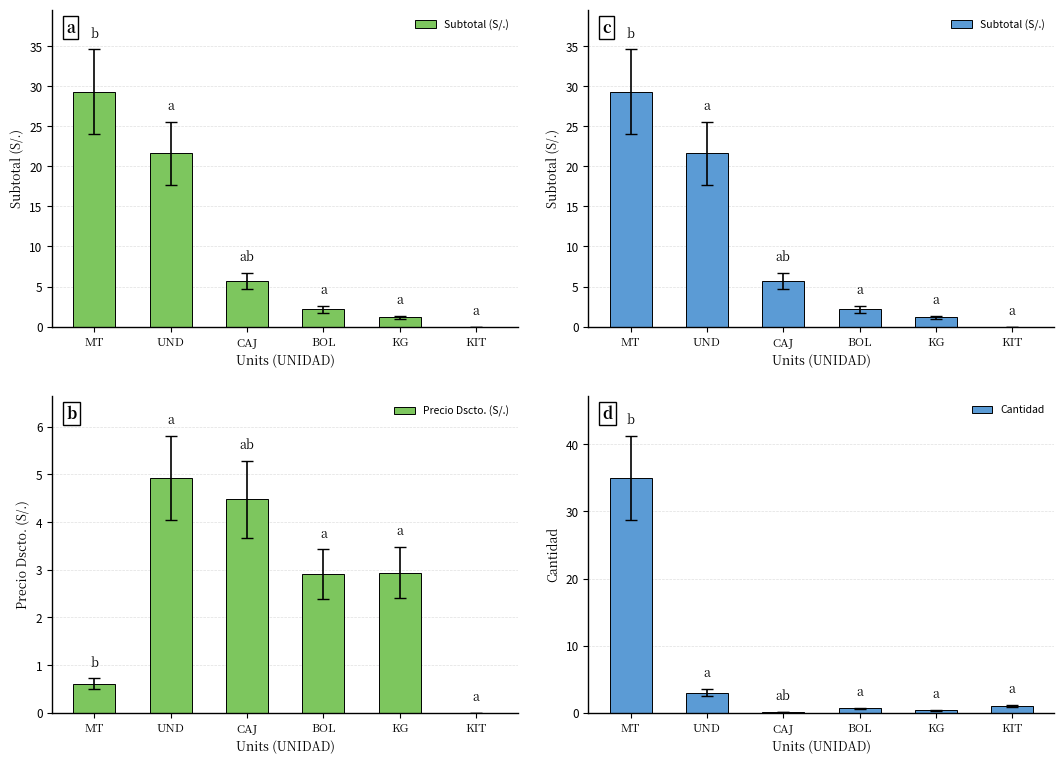

What is the sum of the Cantidad values at KIT and MT?

36.0